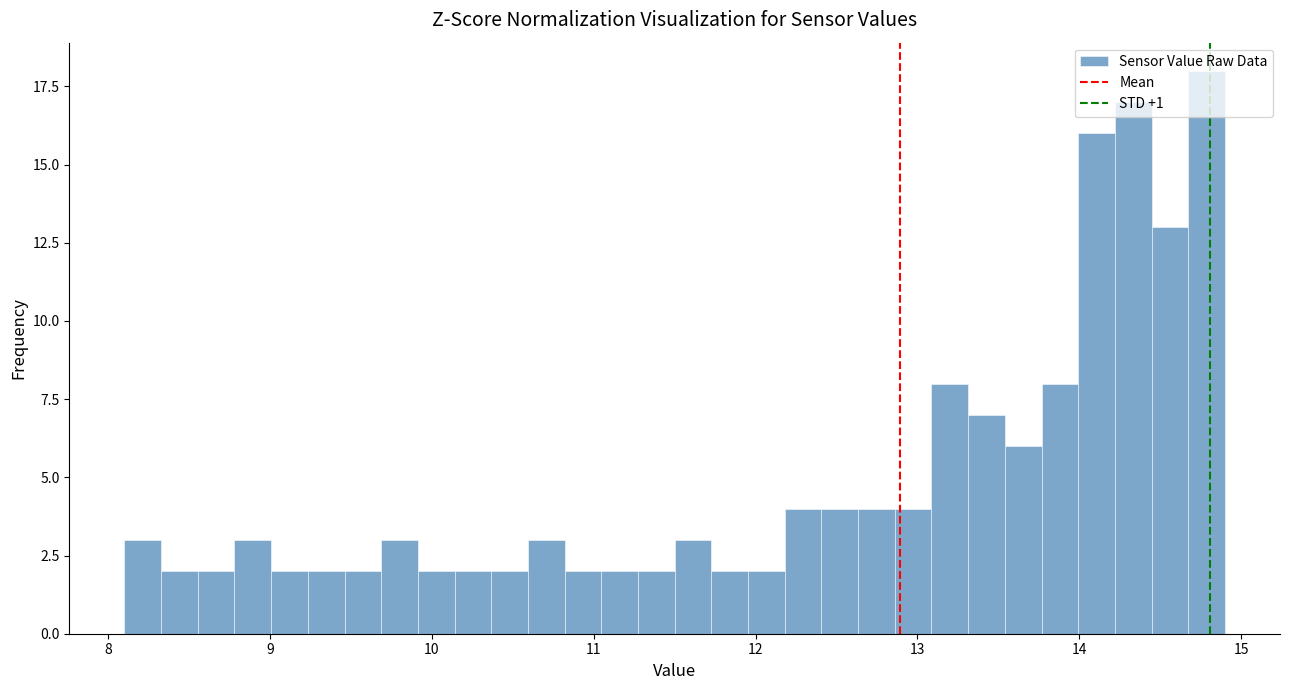

Read against the x-axis, roughly where is the centre of the tallest bar?

14.8